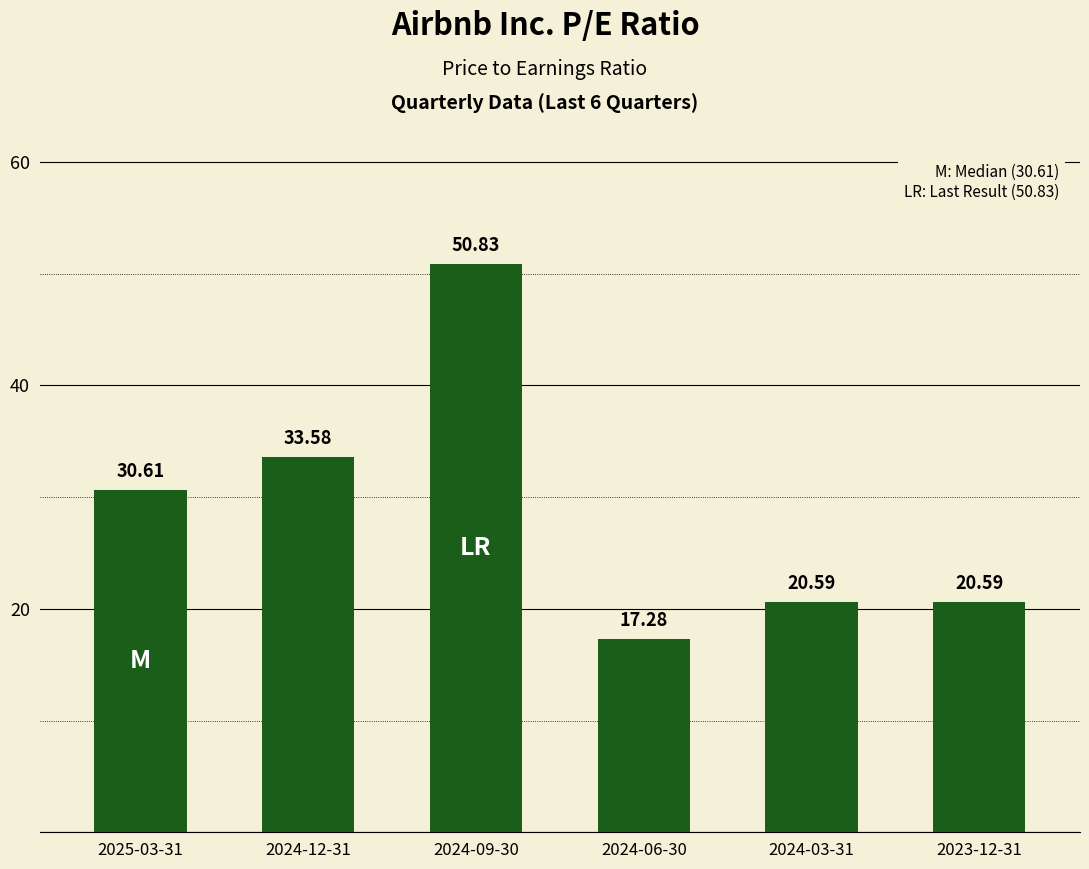

Reading left to right, what are all the values shown in this chart?

2025-03-31=30.6	2024-12-31=33.6	2024-09-30=50.8	2024-06-30=17.3	2024-03-31=20.6	2023-12-31=20.6